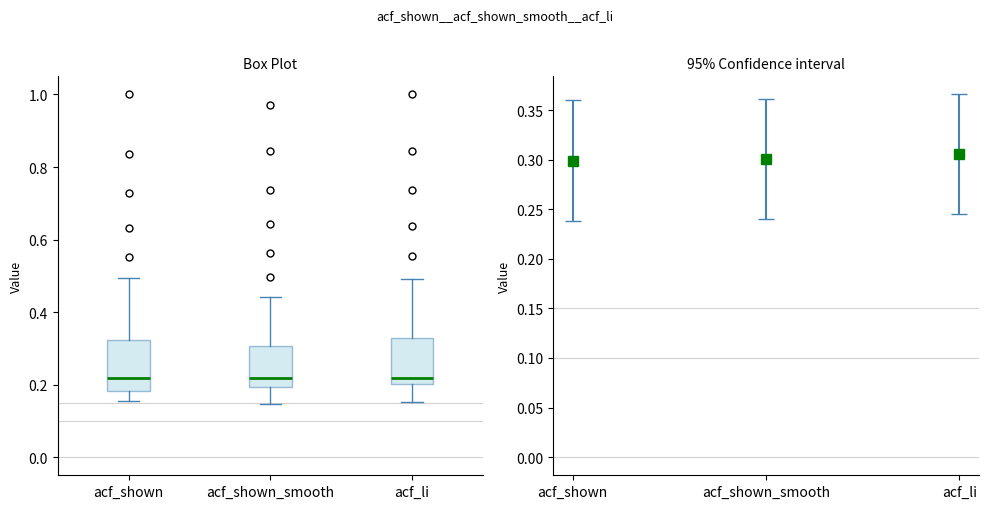

Reading left to right, read every box against the y-axis: the position of its median line, the range the box covers, and the ends of its whiskers. The values are not printed on the chart, so give them approximately, as read against the axis.

acf_shown: median 0.22, box 0.18 to 0.32, whiskers 0.16 to 0.50
acf_shown_smooth: median 0.22, box 0.20 to 0.30, whiskers 0.14 to 0.44
acf_li: median 0.22, box 0.20 to 0.32, whiskers 0.16 to 0.50